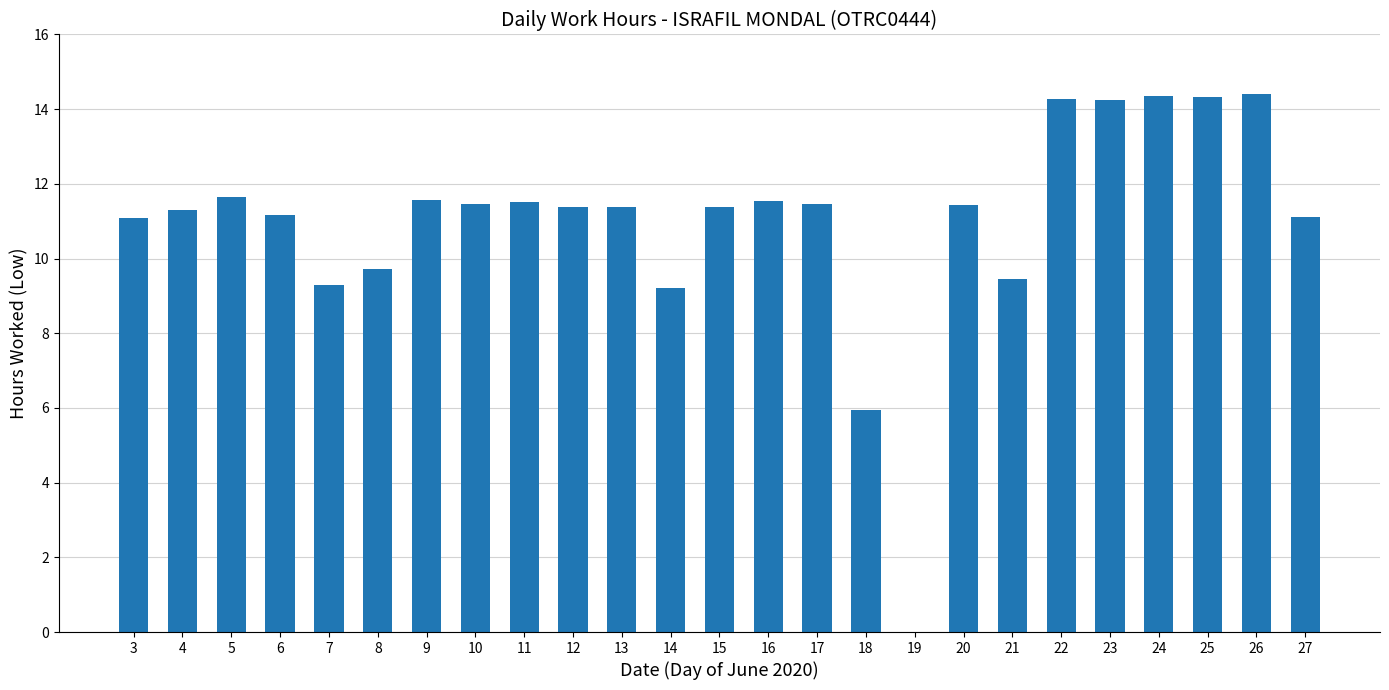

What is the ratio of the value at 13 to the value at 18?

1.9